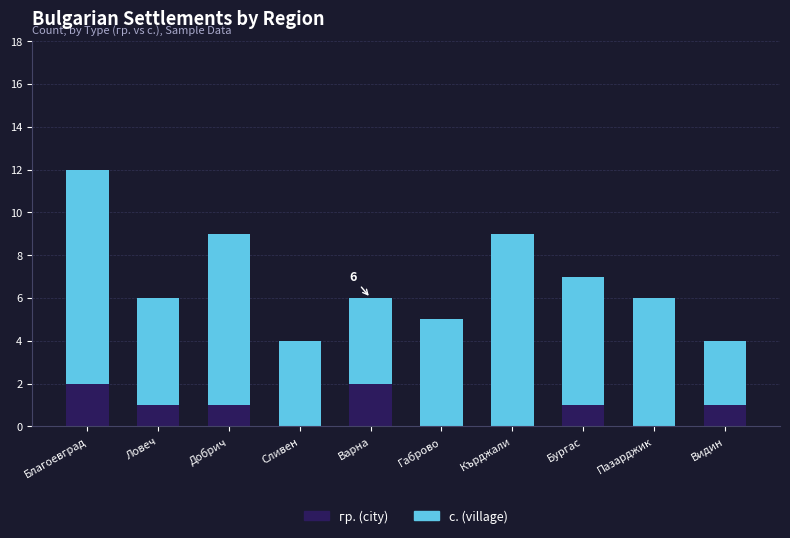

Reading left to right, what are the values for гр. (city)?

Благоевград=2	Ловеч=1	Добрич=1	Сливен=0	Варна=2	Габрово=0	Кърджали=0	Бургас=1	Пазарджик=0	Видин=1